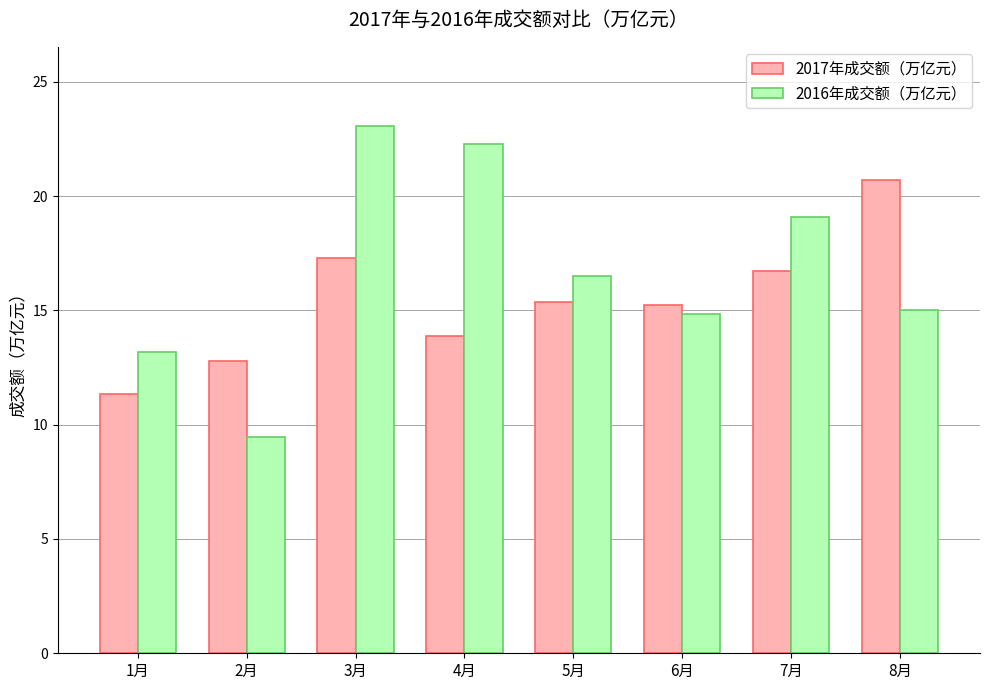

At 2月, list the series in order from smallest to largest.

2016年成交额（万亿元）, 2017年成交额（万亿元）